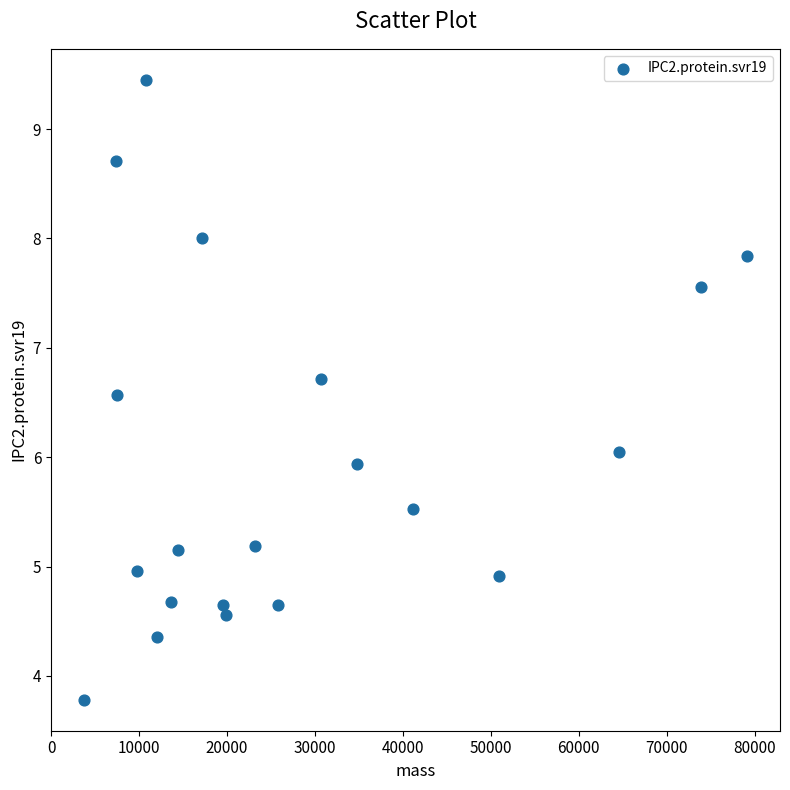

What is the range of Y values (max minus min)?

5.7